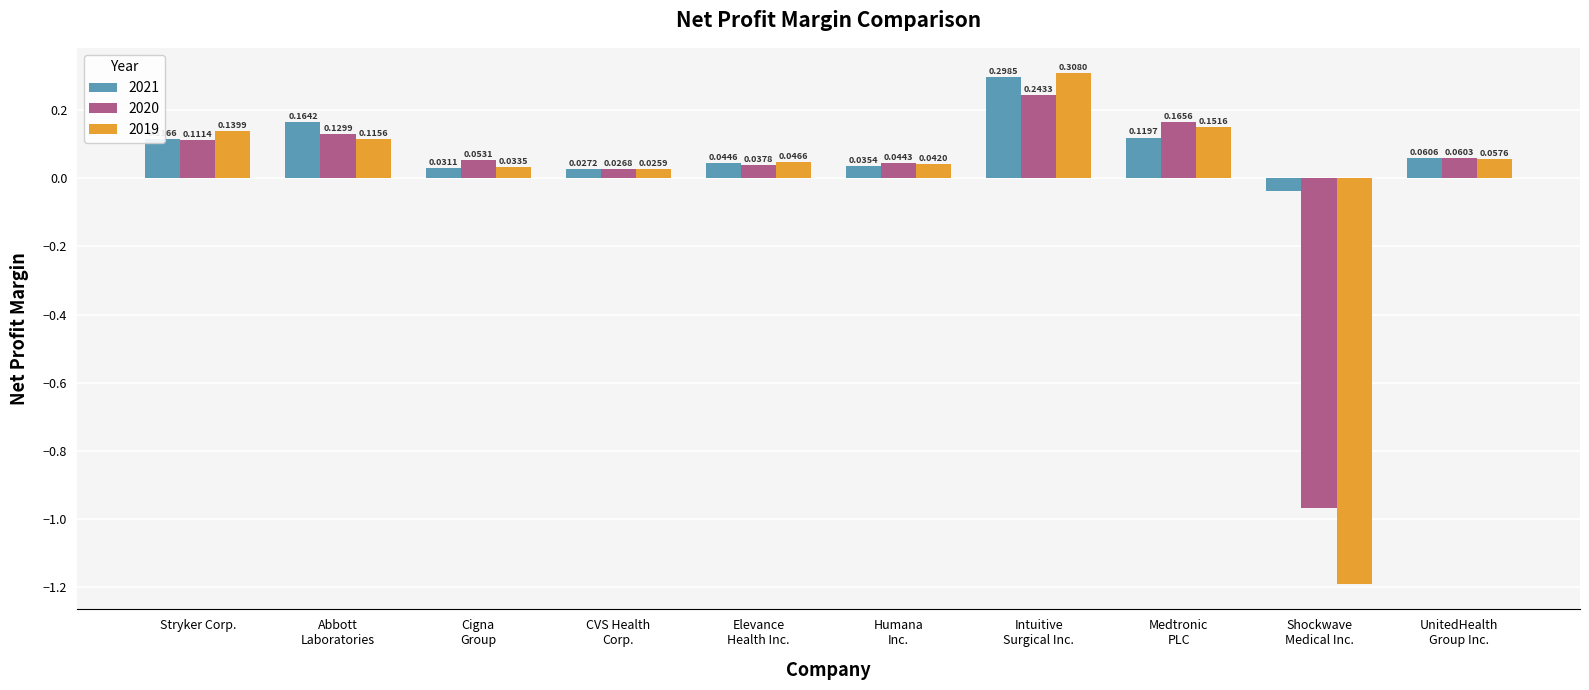

What is the sum of all 2019 values?

-0.3